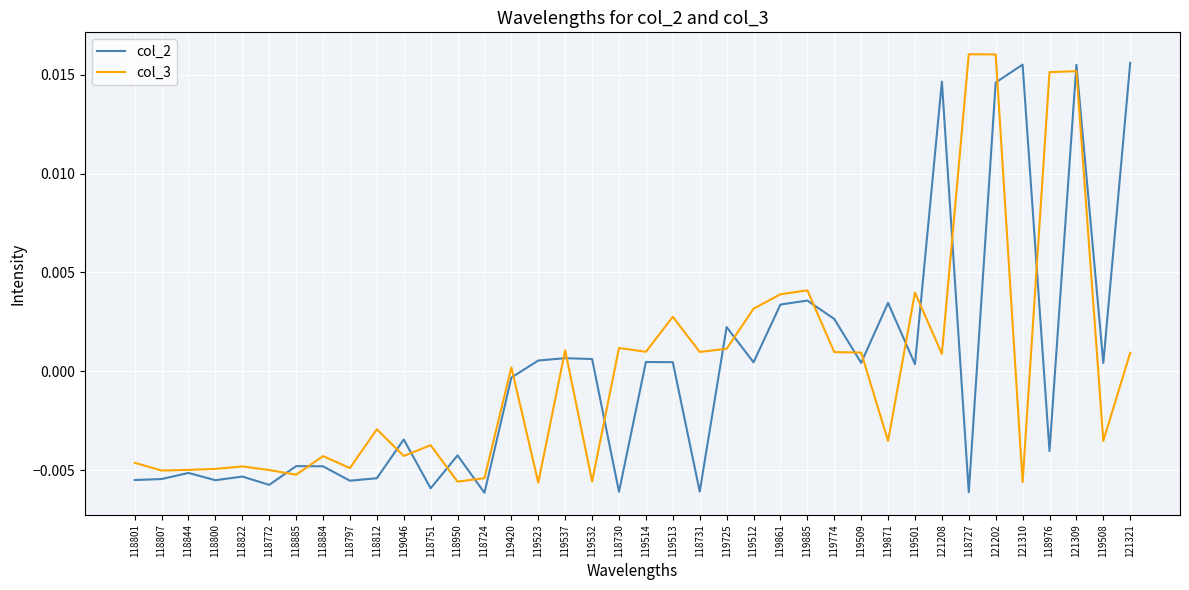

What position from the right is 119508?

2